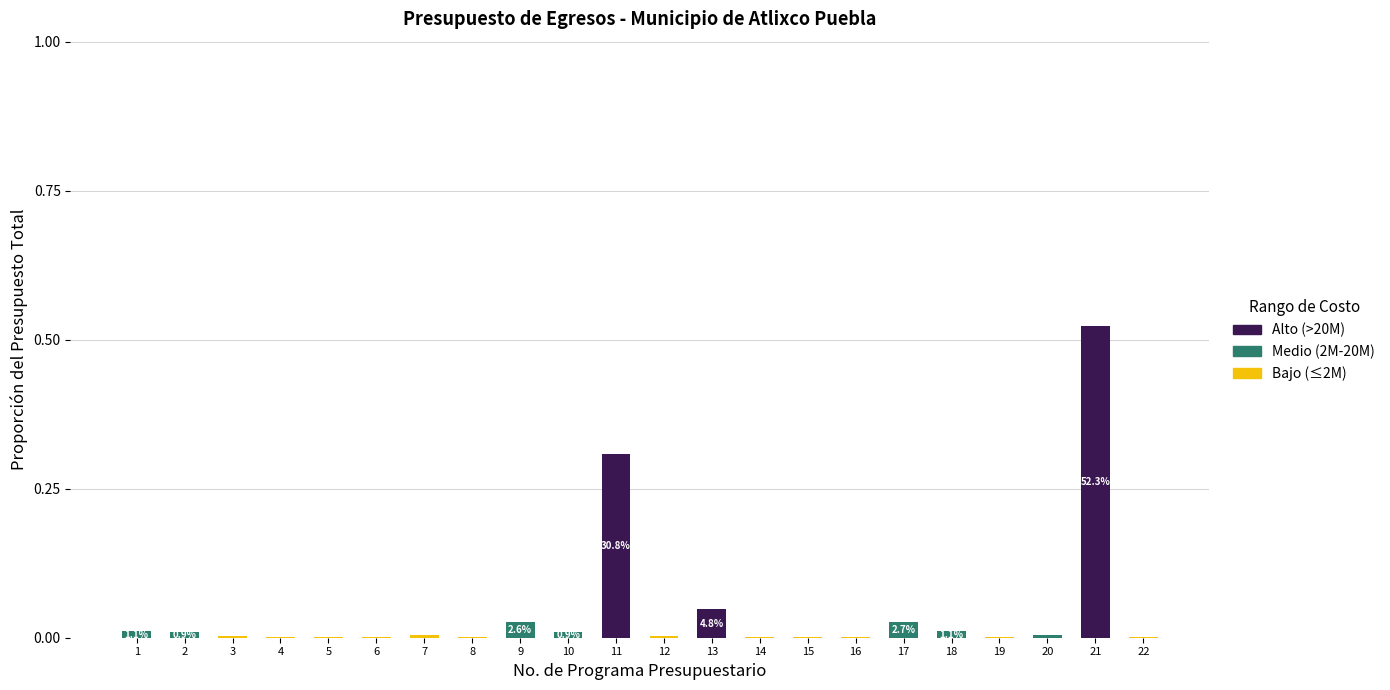

Which series has the widest spread of values?

High (>20M)